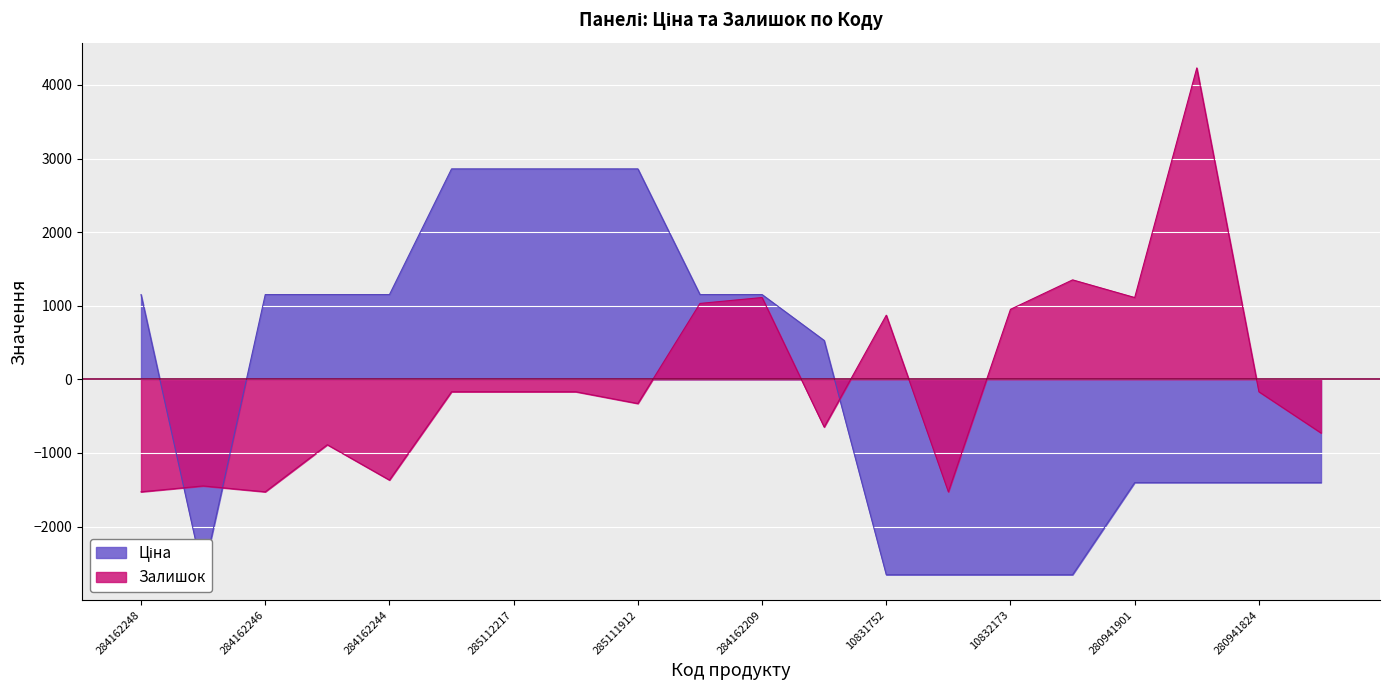

What is the maximum value shown in the chart?

4232.0